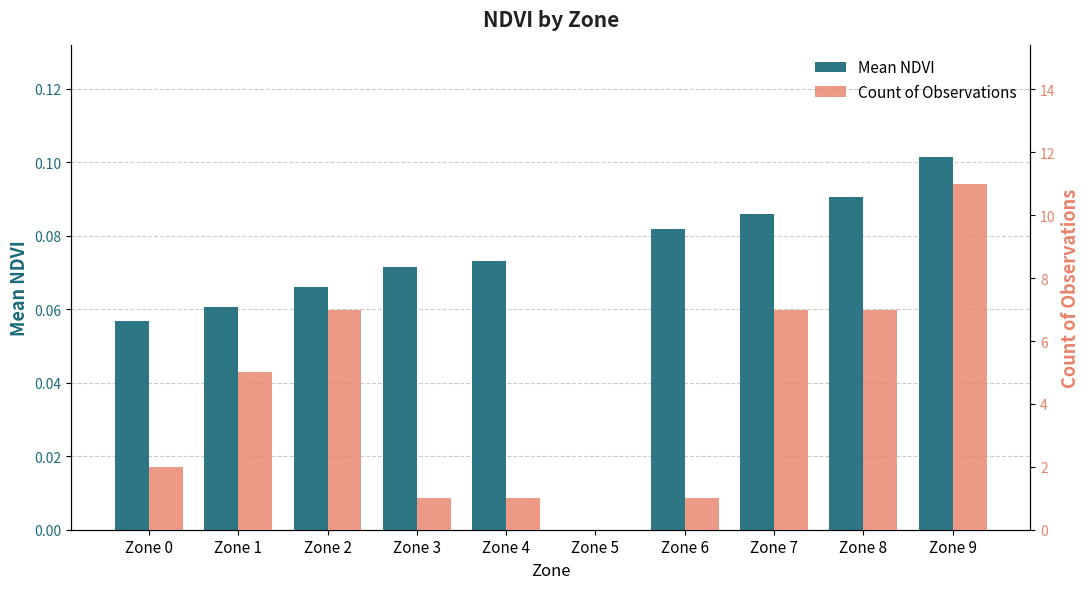

What is the average value of the Count of Observations series?

4.2